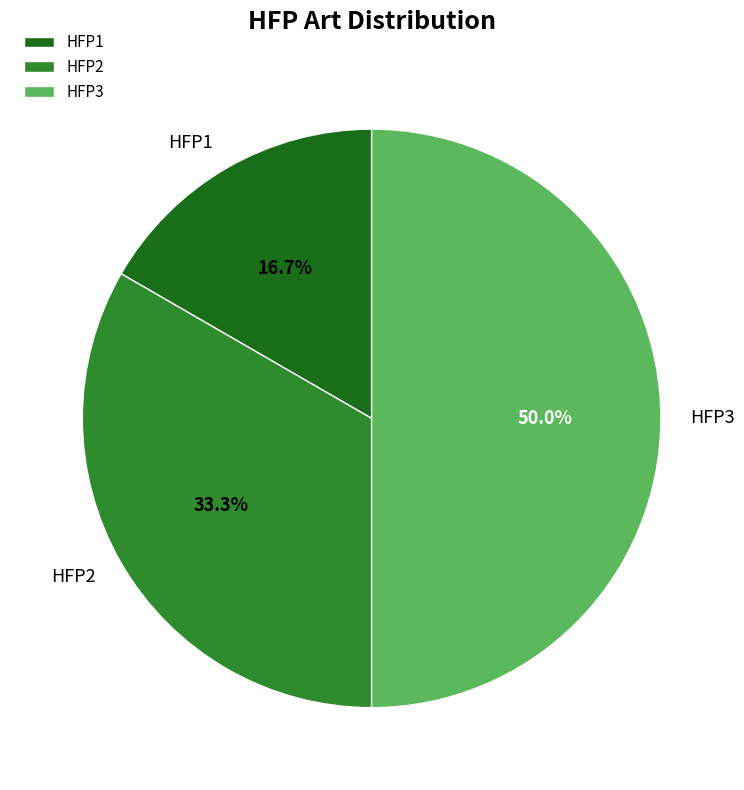

Which category has the smallest portion of the pie?

HFP1